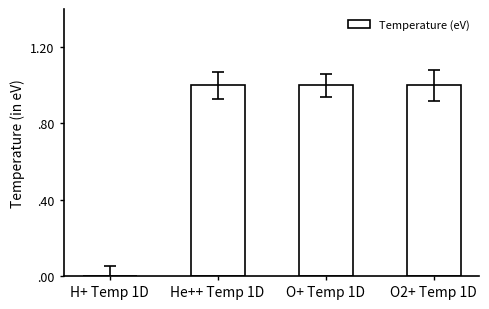

Which label corresponds to the largest value in the chart?

He++ Temp 1D